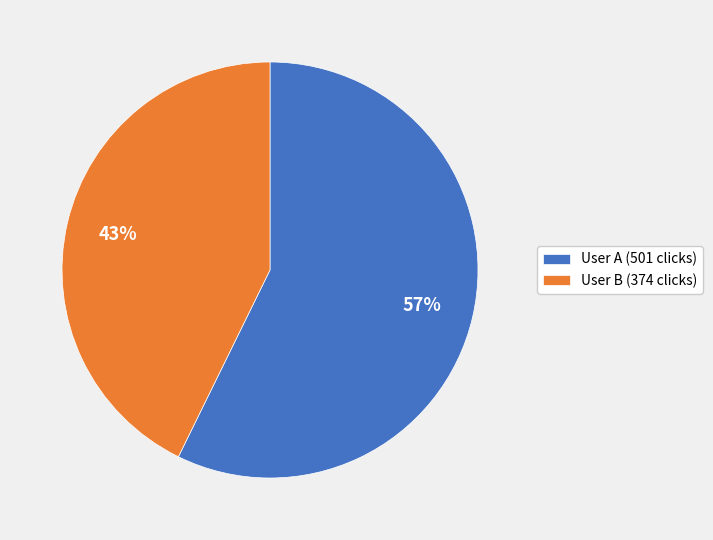

Is User B (374 clicks) the majority of the pie?

No